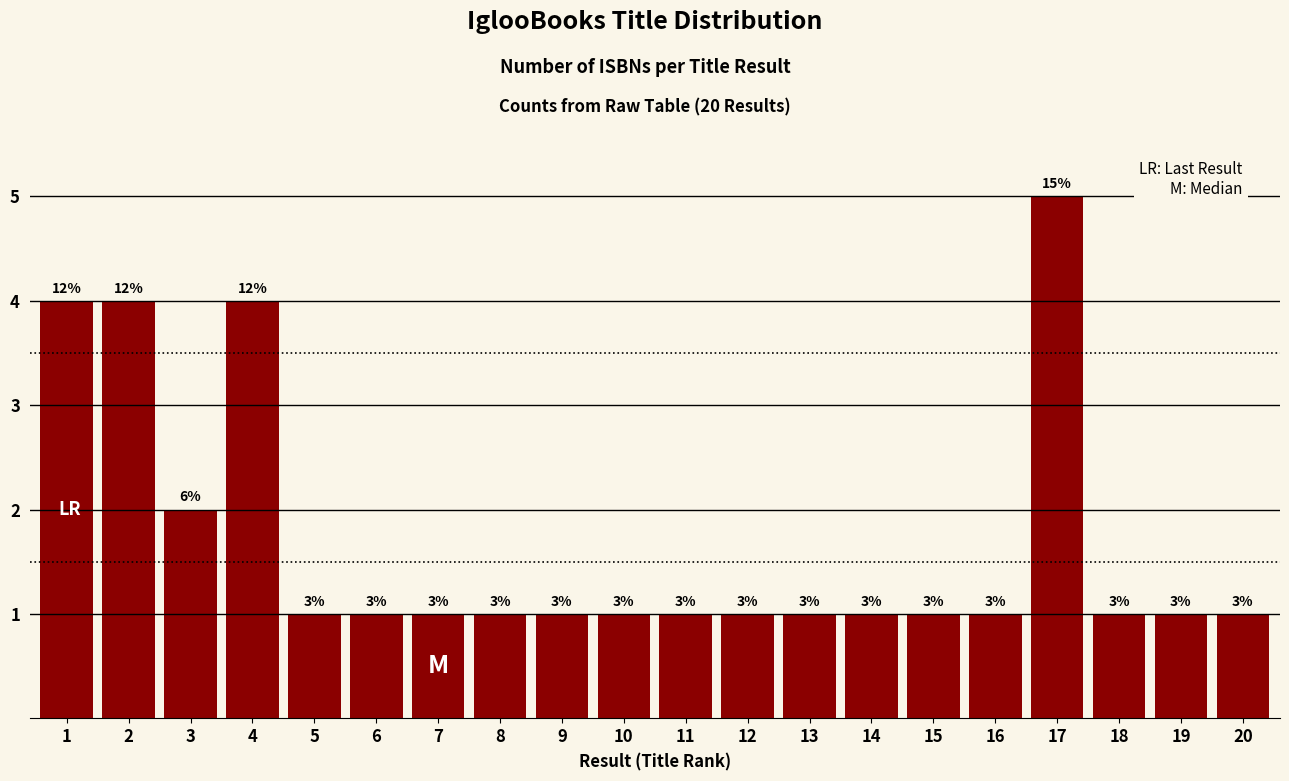

Are the bars horizontal?

No